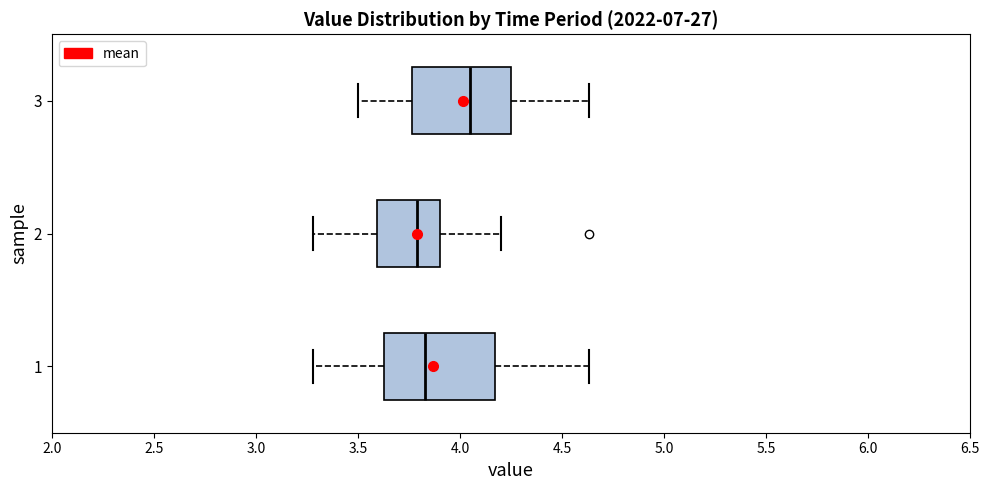

Where does the left whisker of the box at y = 2 end on the x-axis? The values are not printed on the chart, so give them approximately, as read against the axis.

3.30